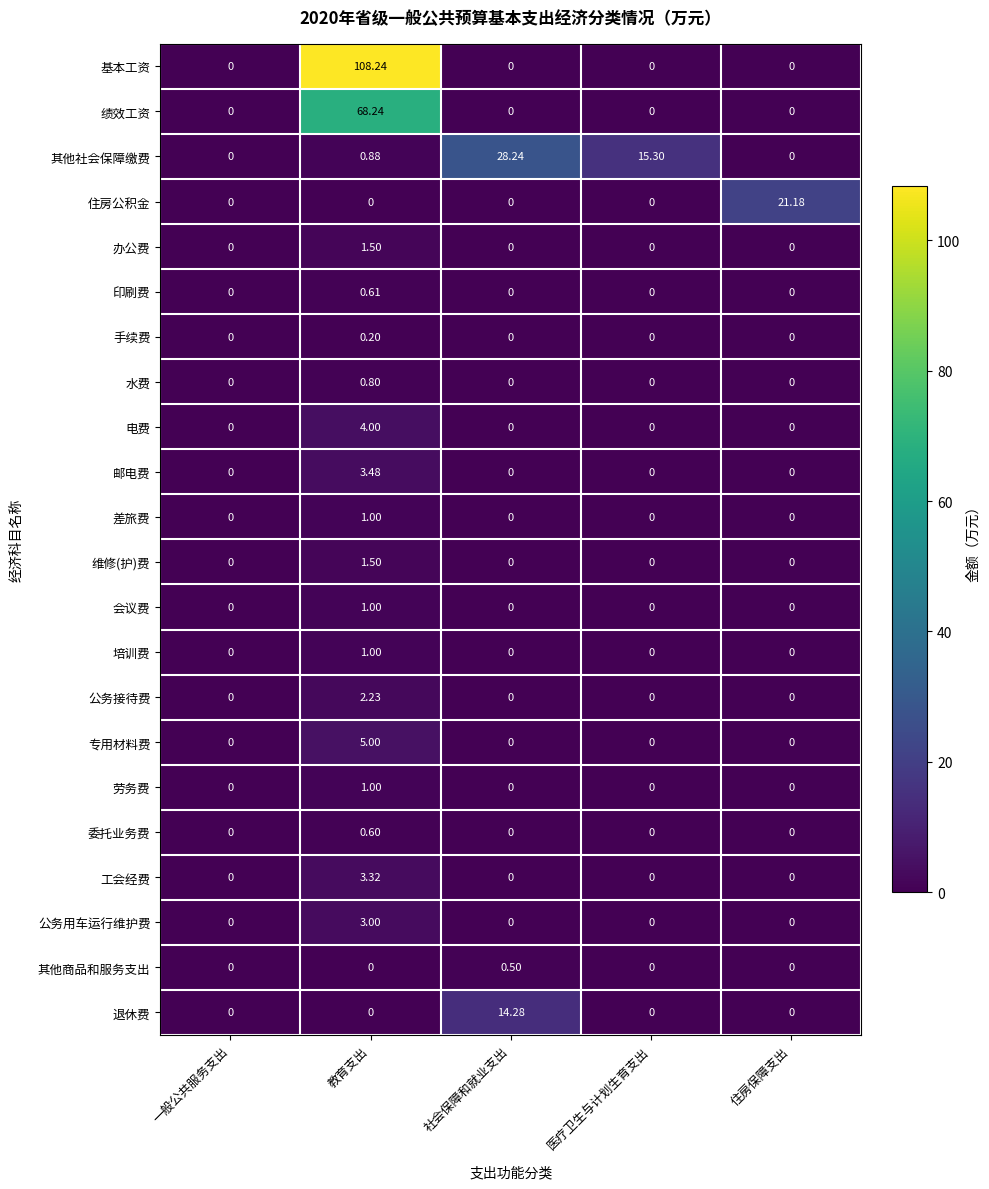

Between 教育支出 and 住房保障支出, which series saw the biggest shift?

基本工资